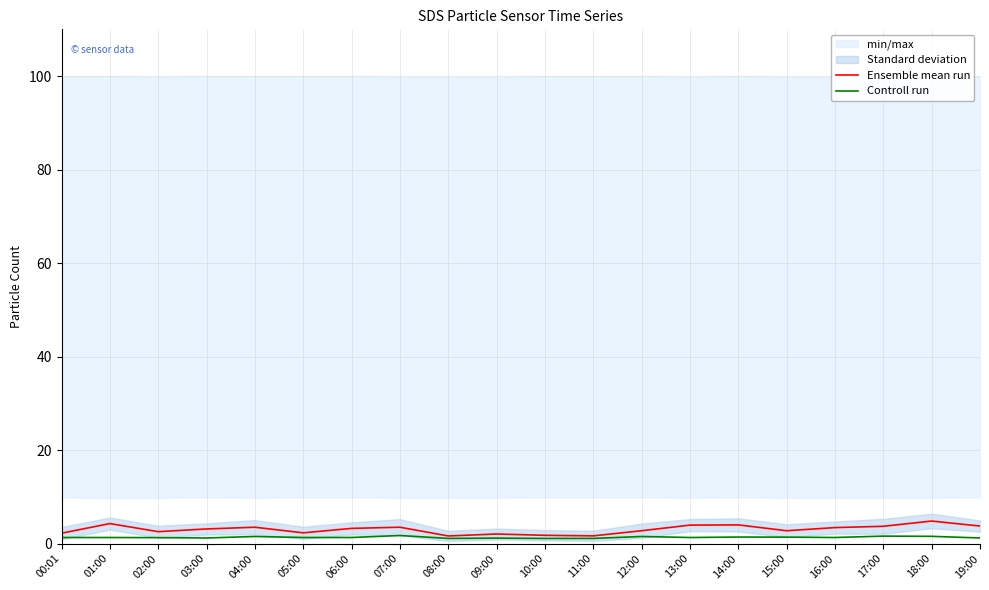

Which category has the lowest value in the Ensemble mean run series?

08:00